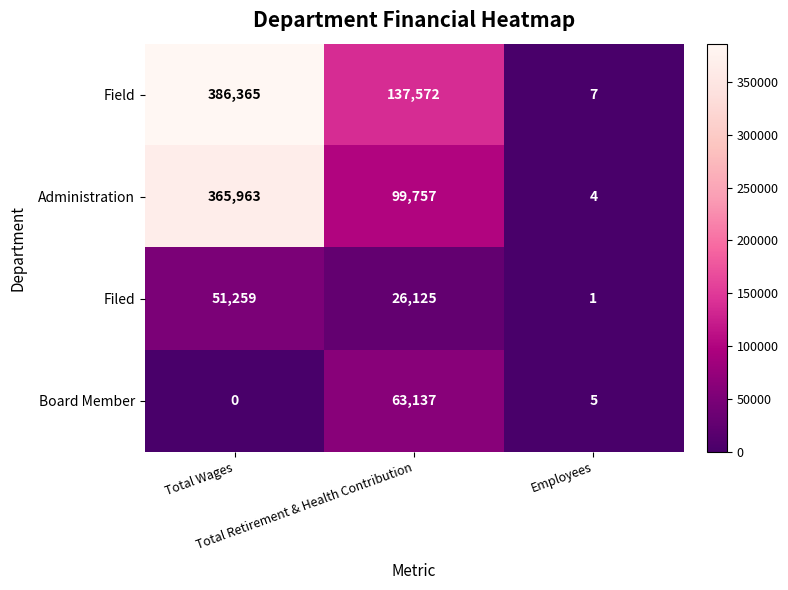

What is the maximum value shown in the chart?

386365